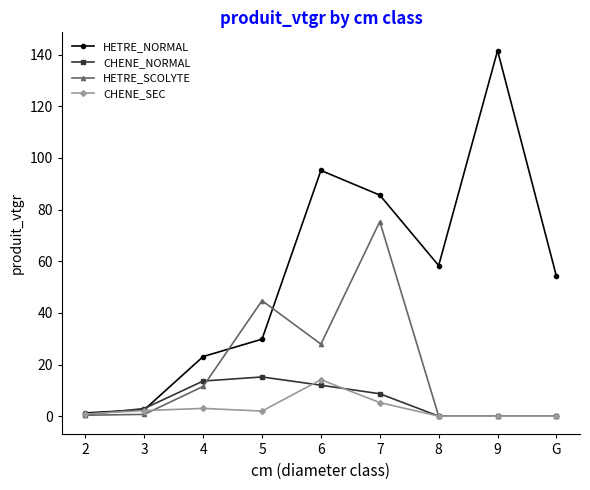

At which category does HETRE_SCOLYTE reach its first local peak?

5